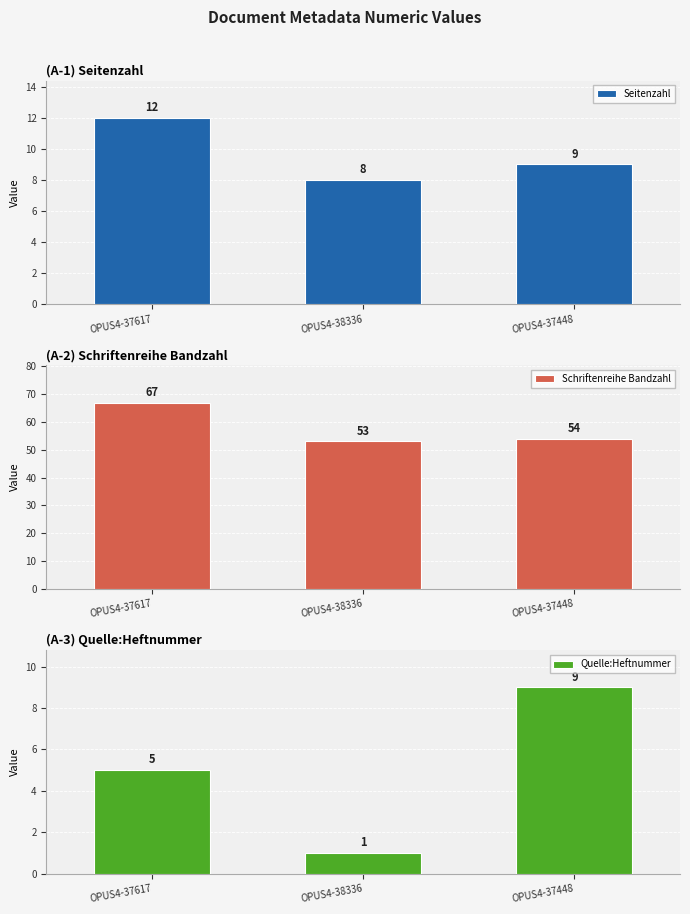

How many series are shown in this chart?

3